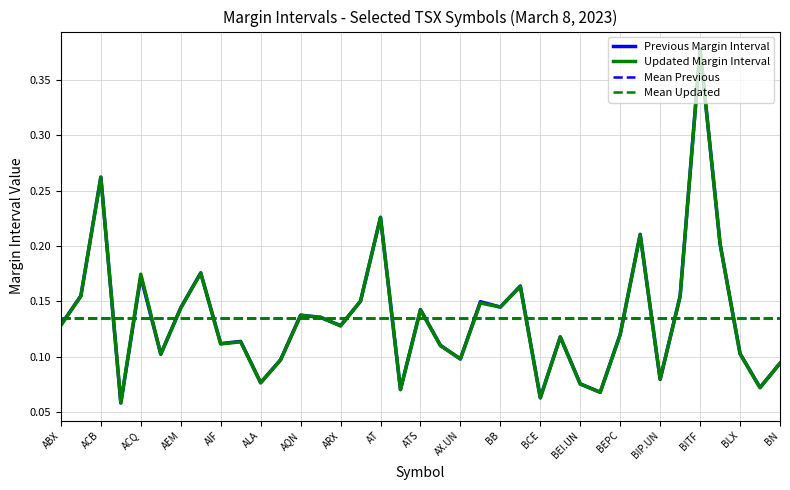

At which category does previous reach its first local valley?

3